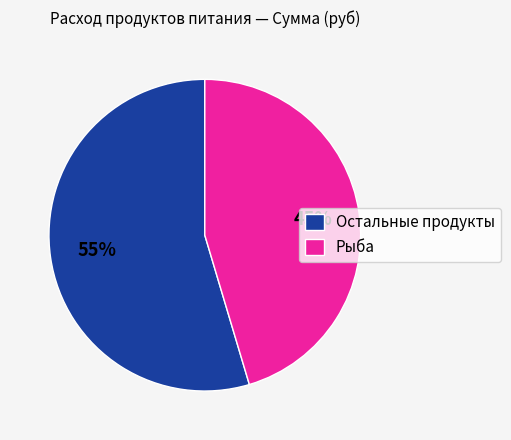

To the nearest percent, what is the combined percentage of Остальные продукты and Рыба?

100%